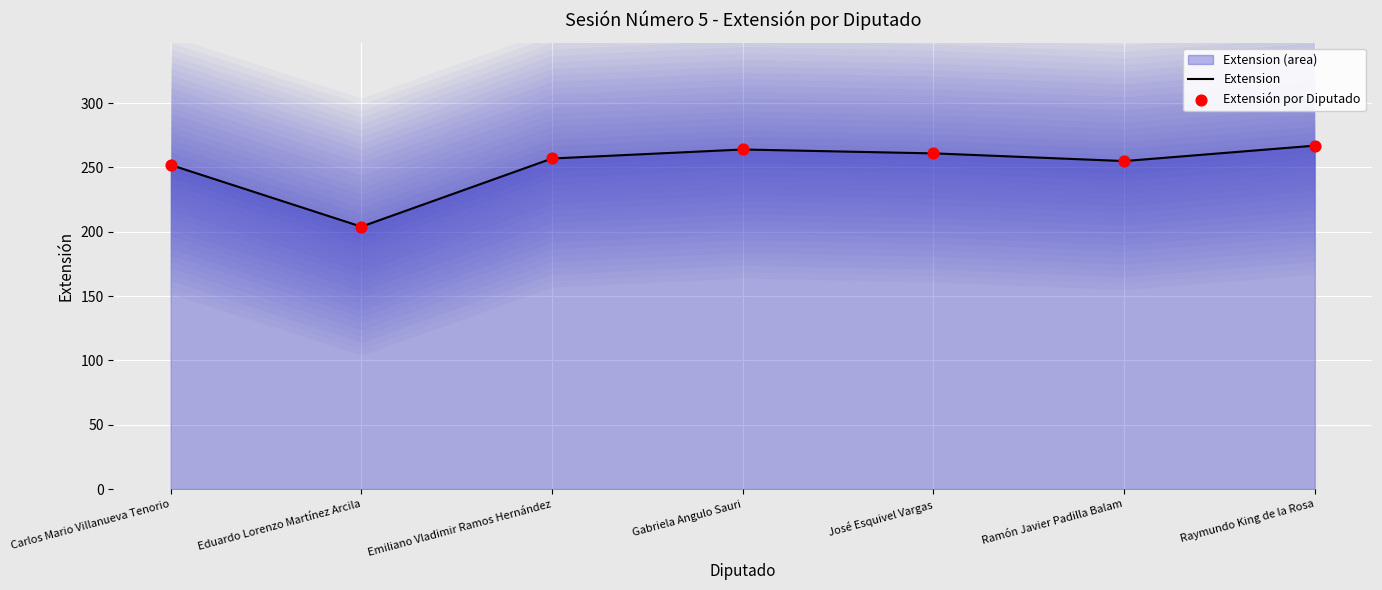

What is the ratio of the value at Gabriela Angulo Sauri to the value at Eduardo Lorenzo Martínez Arcila?

1.3